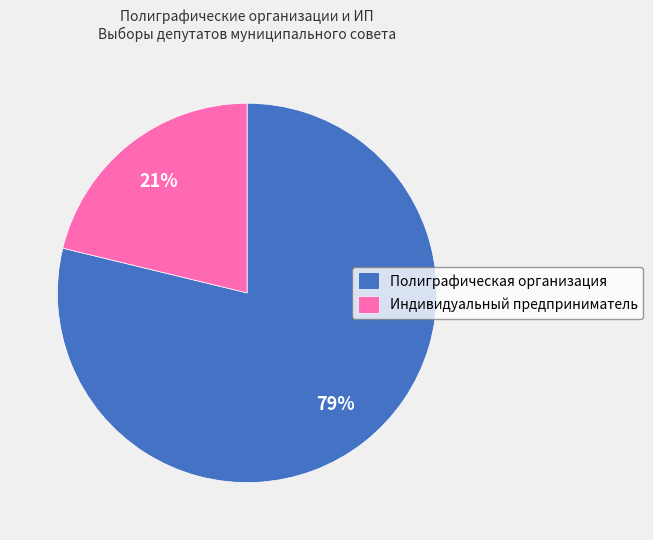

Rank the categories by value from lowest to highest.

Индивидуальный предприниматель, Полиграфическая организация